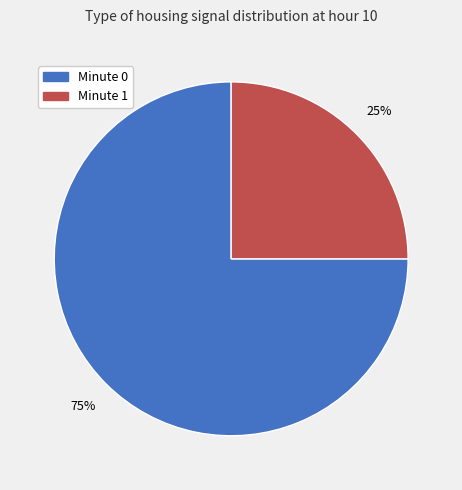

To the nearest percent, what is the difference between the largest and smallest slice percentages?

50%